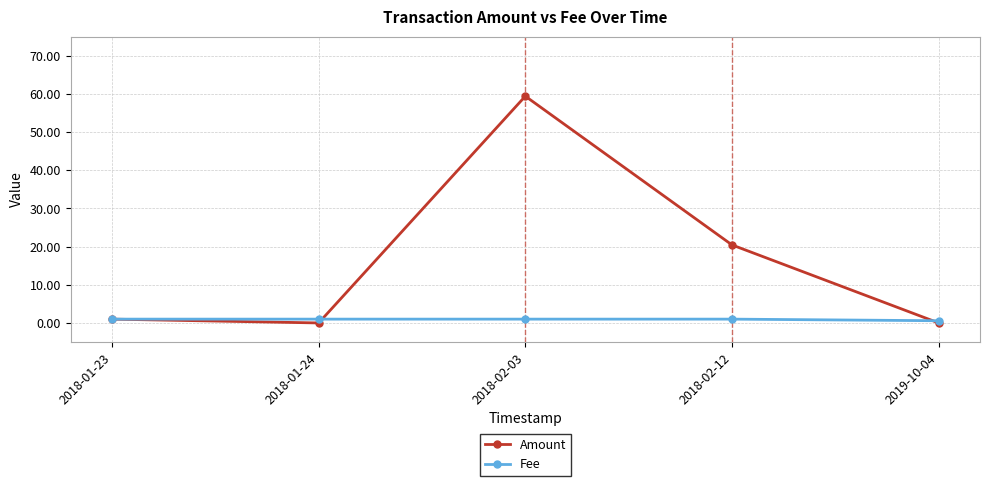

What is the maximum value shown in the chart?

59.4